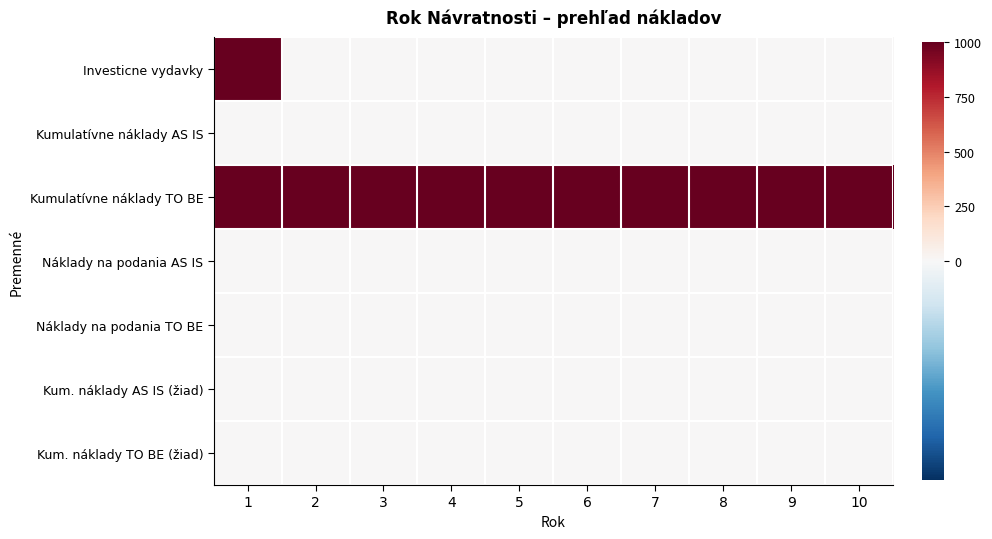

Which has a higher value, 6 or 10?

6